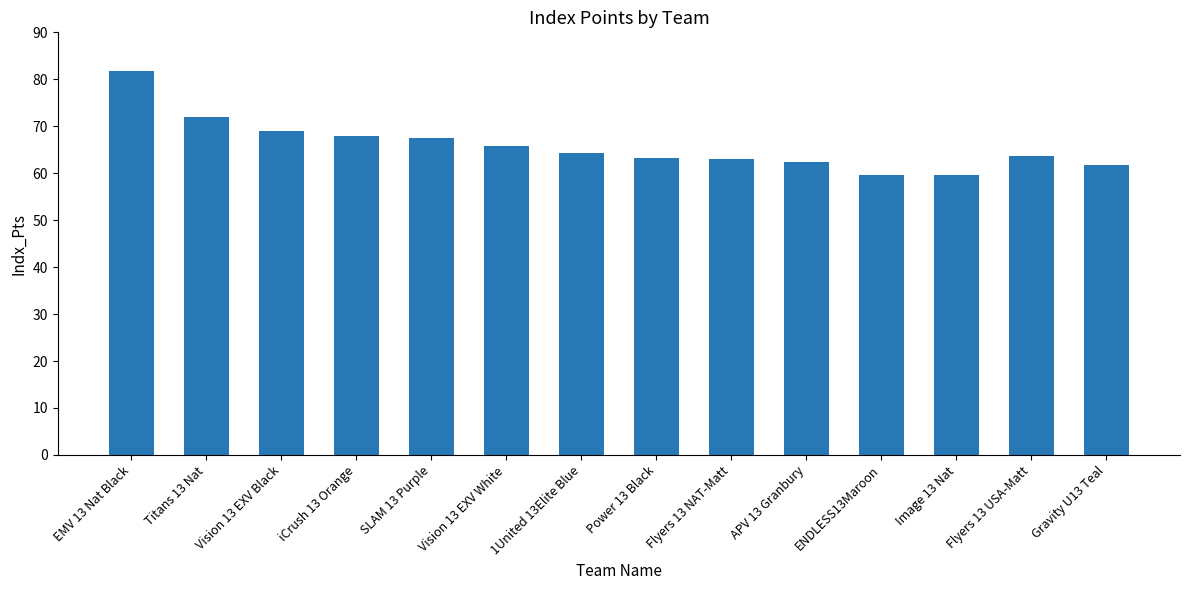

How many data points does each series have?

14